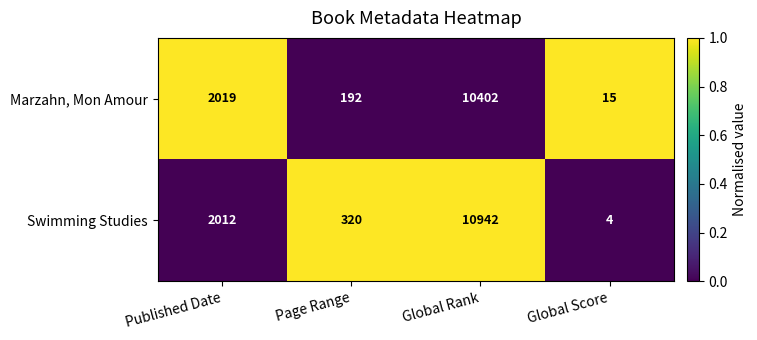

Rank the series by their average value, from highest to lowest.

Swimming Studies, Marzahn, Mon Amour